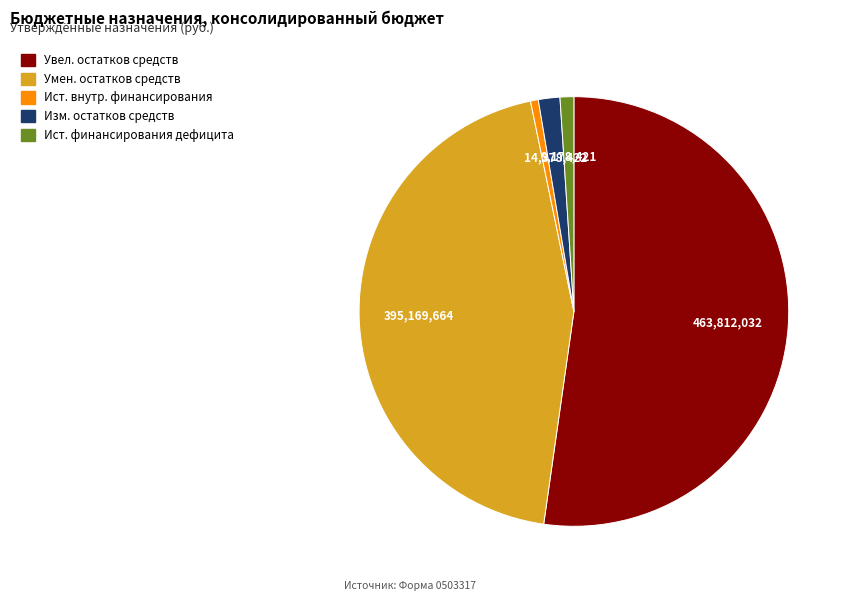

Is there a majority slice in this chart?

Yes